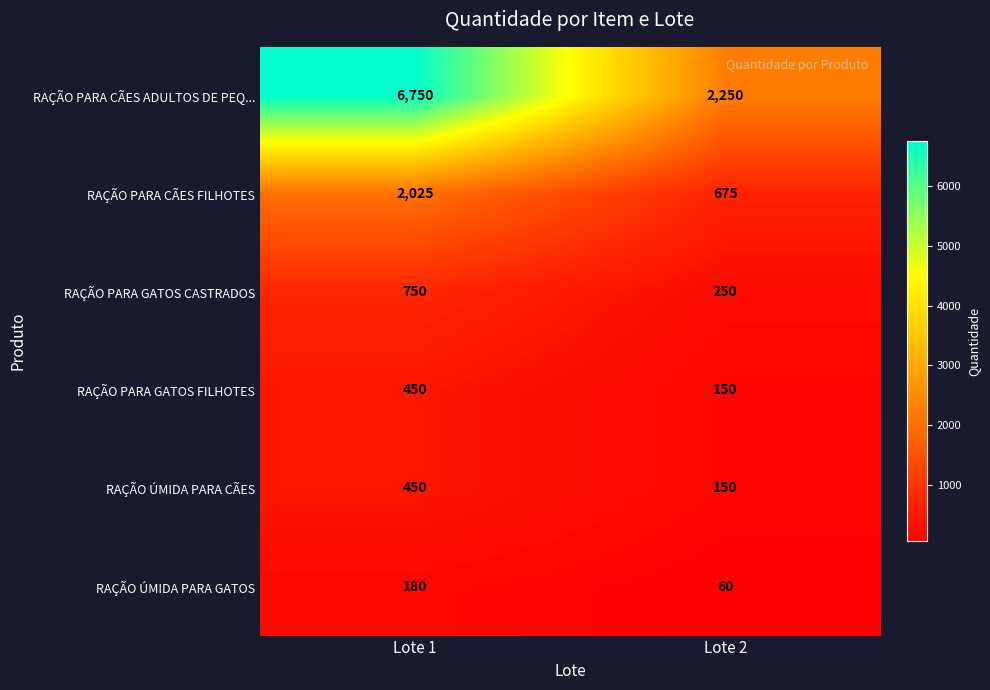

The RAÇÃO PARA GATOS CASTRADOS series shows 250 at Lote 2. True or false?

True